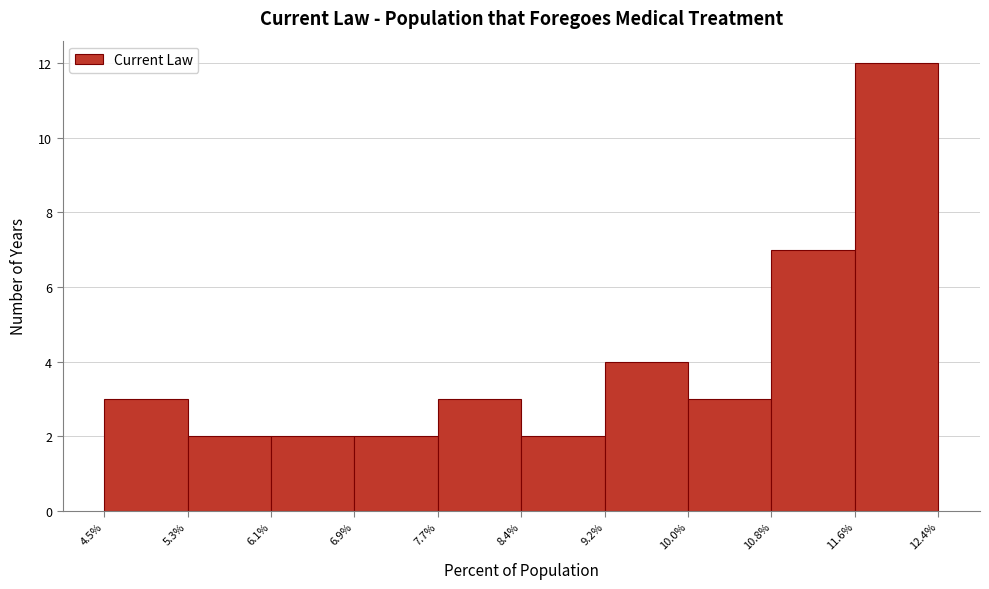

How tall is the bar that spans 6.9% to 7.7% on the x-axis? The values are not printed on the chart, so give them approximately, as read against the axis.

2